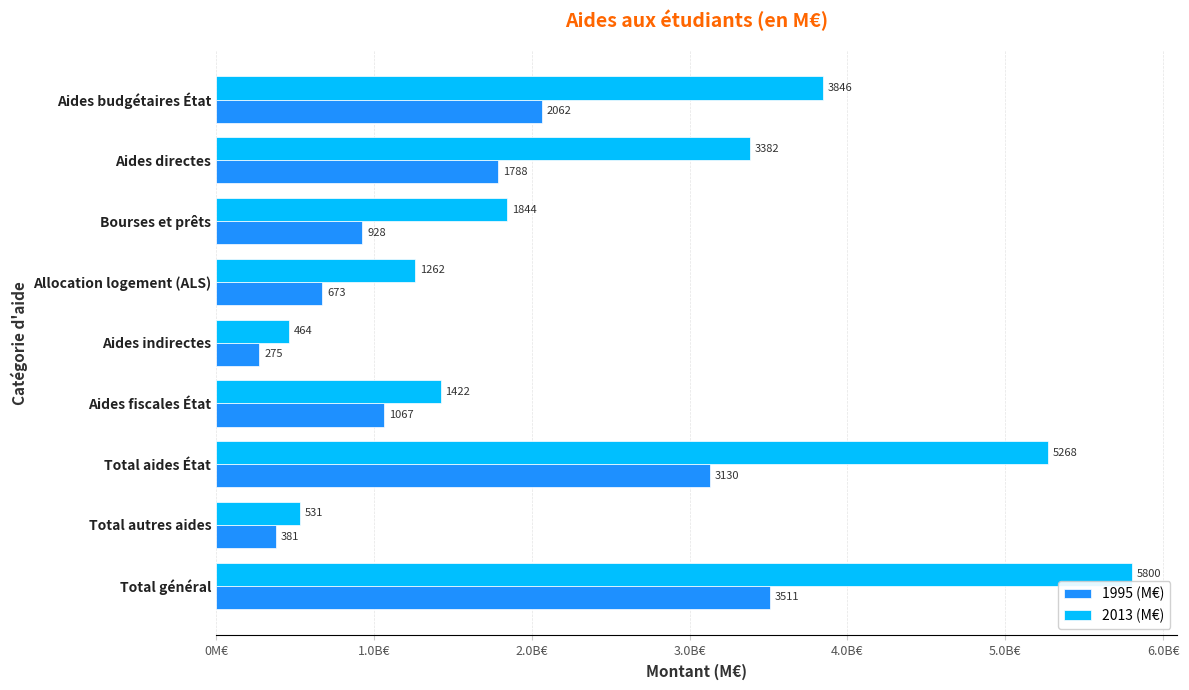

What are all the series names shown in the legend?

1995 (M€), 2013 (M€)